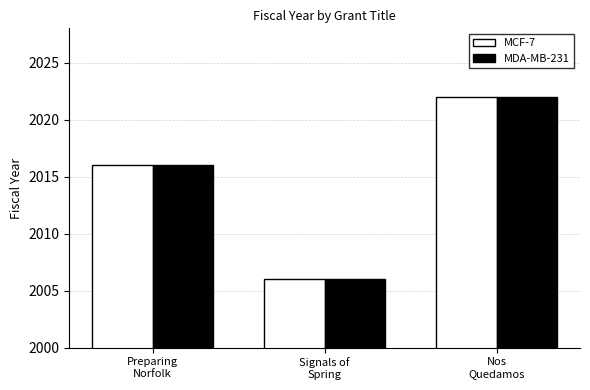

How many data points in MDA-MB-231 are less than 2016?

1